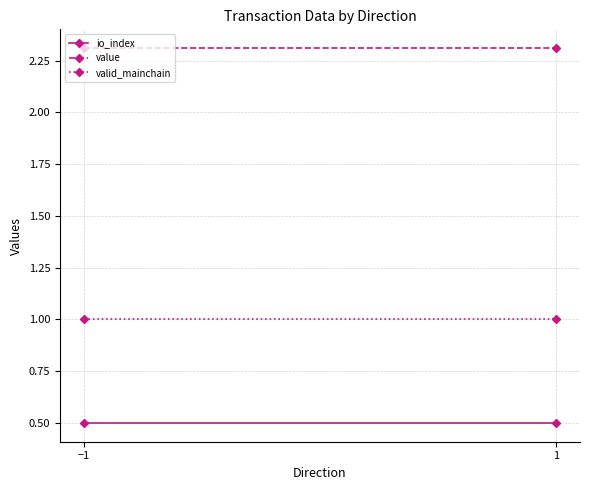

At which label does valid_mainchain reach its peak?

−1